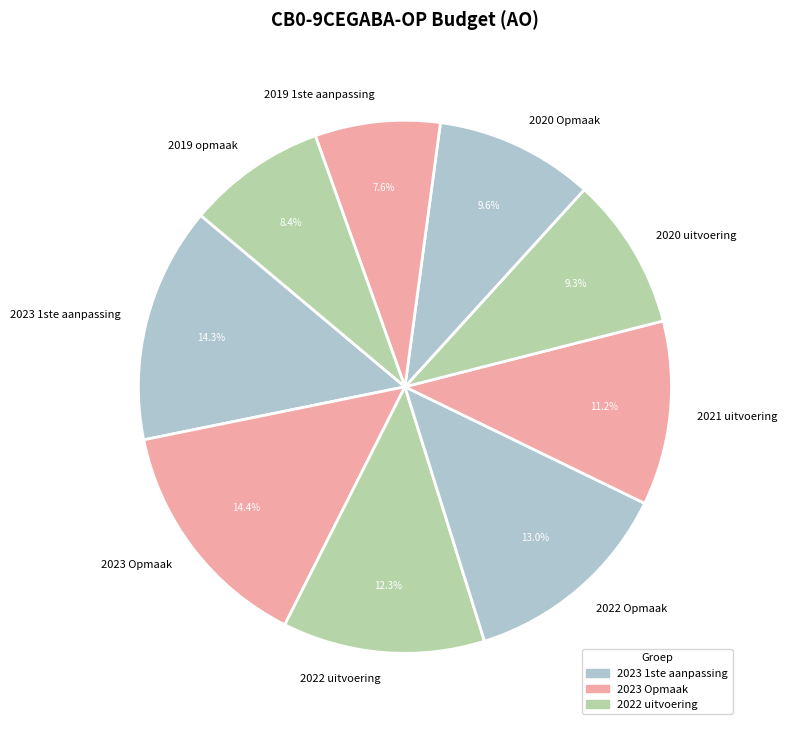

Does any single category account for the majority?

No